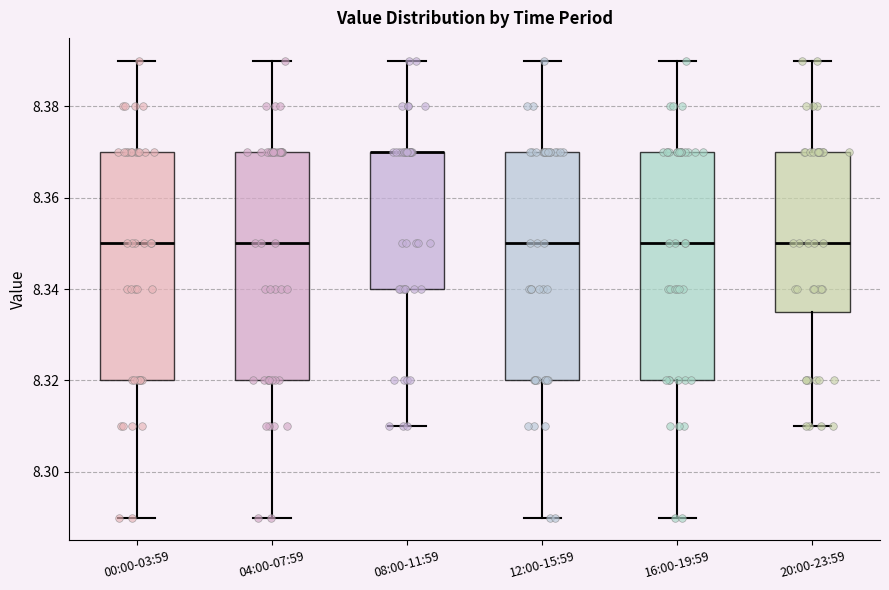

Reading left to right, transcribe this box plot: for each box, give where its median line is, the range the box spans, and where its two whiskers end, as read against the y-axis. The values are not printed on the chart, so give them approximately, as read against the axis.

00:00-03:59: median 8.350, box 8.320 to 8.370, whiskers 8.290 to 8.390
04:00-07:59: median 8.350, box 8.320 to 8.370, whiskers 8.290 to 8.390
08:00-11:59: median 8.370 (drawn on the box's upper edge), box 8.340 to 8.370, whiskers 8.310 to 8.390
12:00-15:59: median 8.350, box 8.320 to 8.370, whiskers 8.290 to 8.390
16:00-19:59: median 8.350, box 8.320 to 8.370, whiskers 8.290 to 8.390
20:00-23:59: median 8.350, box 8.336 to 8.370, whiskers 8.310 to 8.390